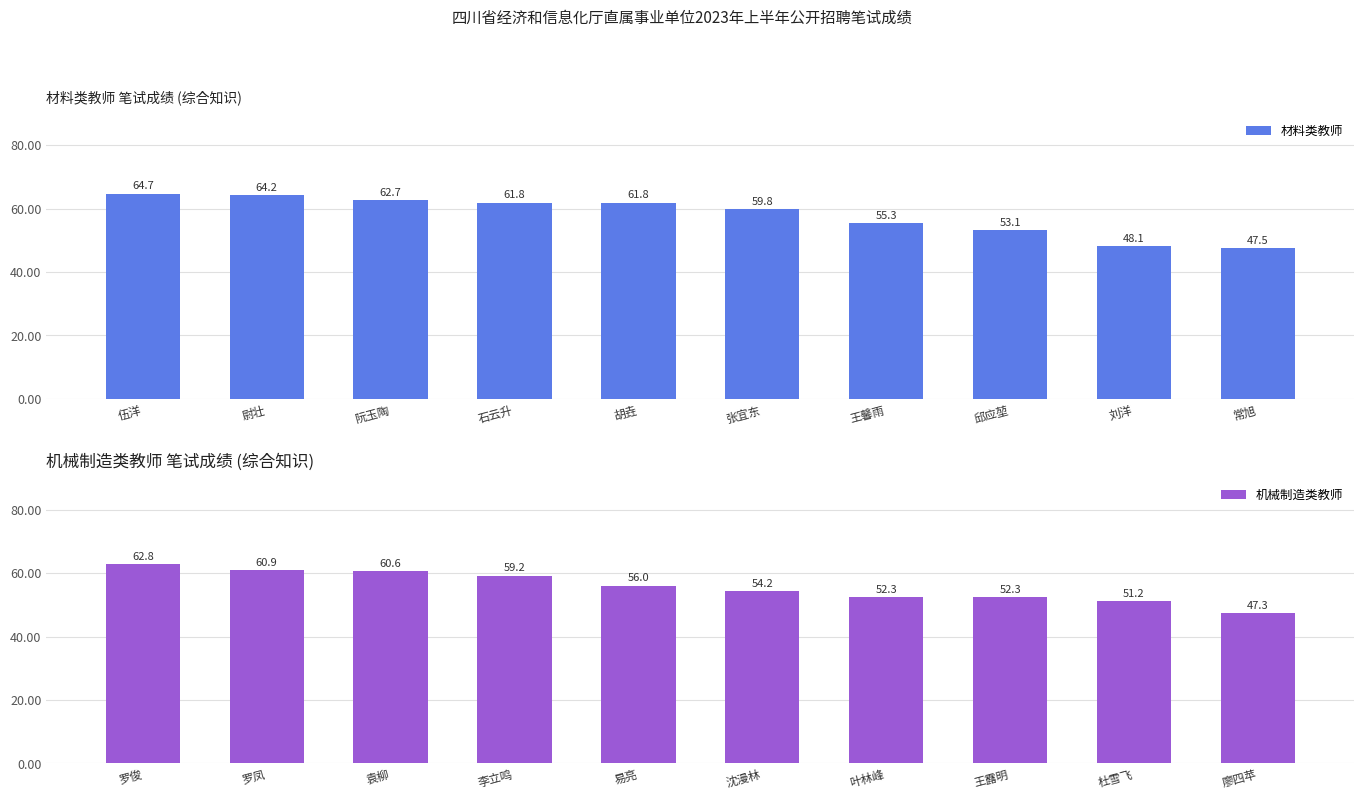

What is the value of the 机械制造类教师 bar at the 4th from the left?

59.2